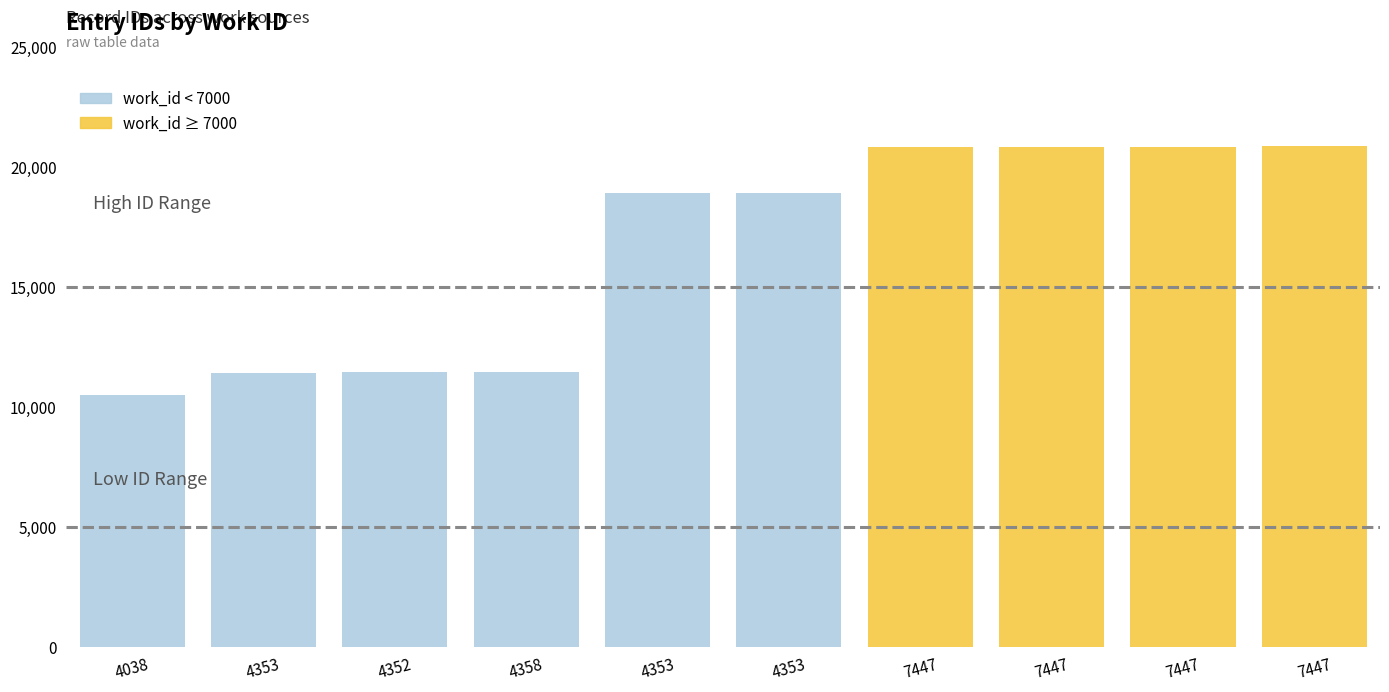

Reading right to left, what are all the values shown in this chart?

7447=20845	7447=20842	7447=20835	7447=20834	4353=18909	4353=18907	4358=11452	4352=11444	4353=11429	4038=10474